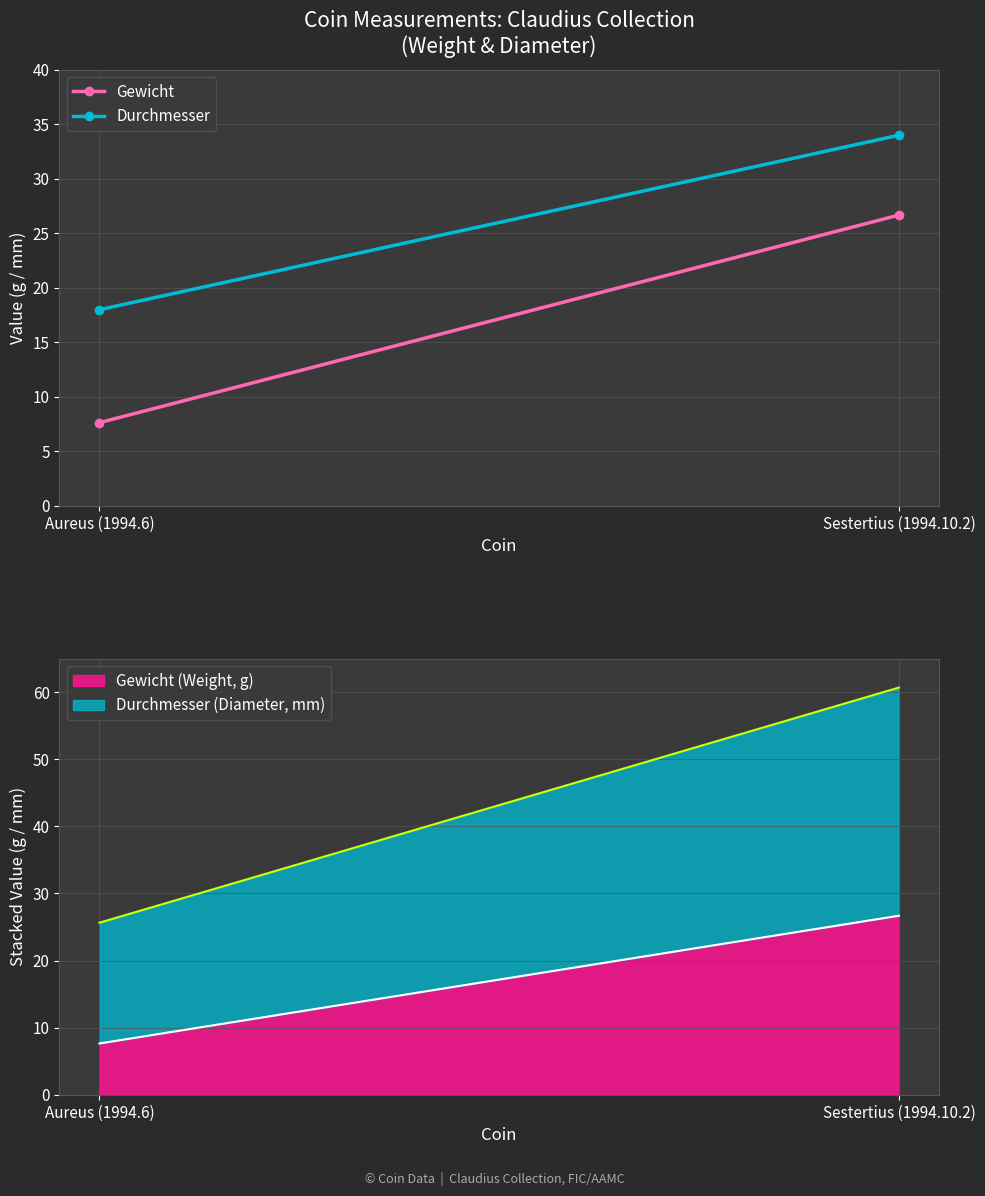

What are all the series names shown in the legend?

Gewicht (Weight, g), Durchmesser (Diameter, mm)